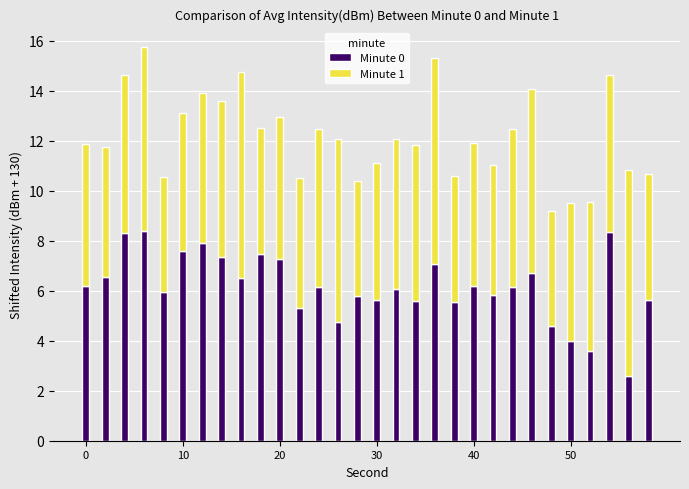

What is the difference between the second highest and minimum values in the Minute 0 series?

5.8